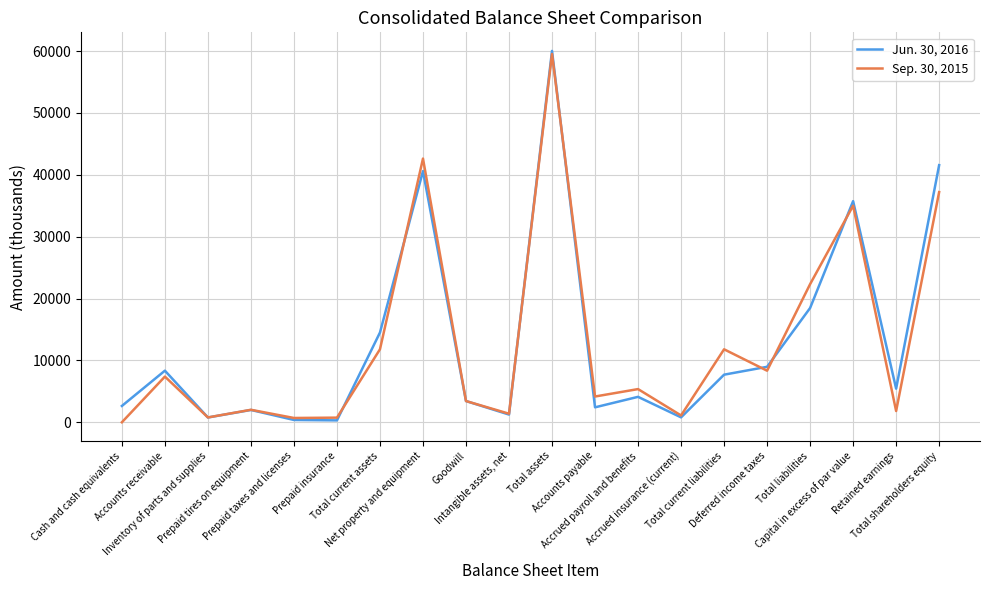

Where does the Jun. 30, 2016 series first go above 5436?

Accounts receivable